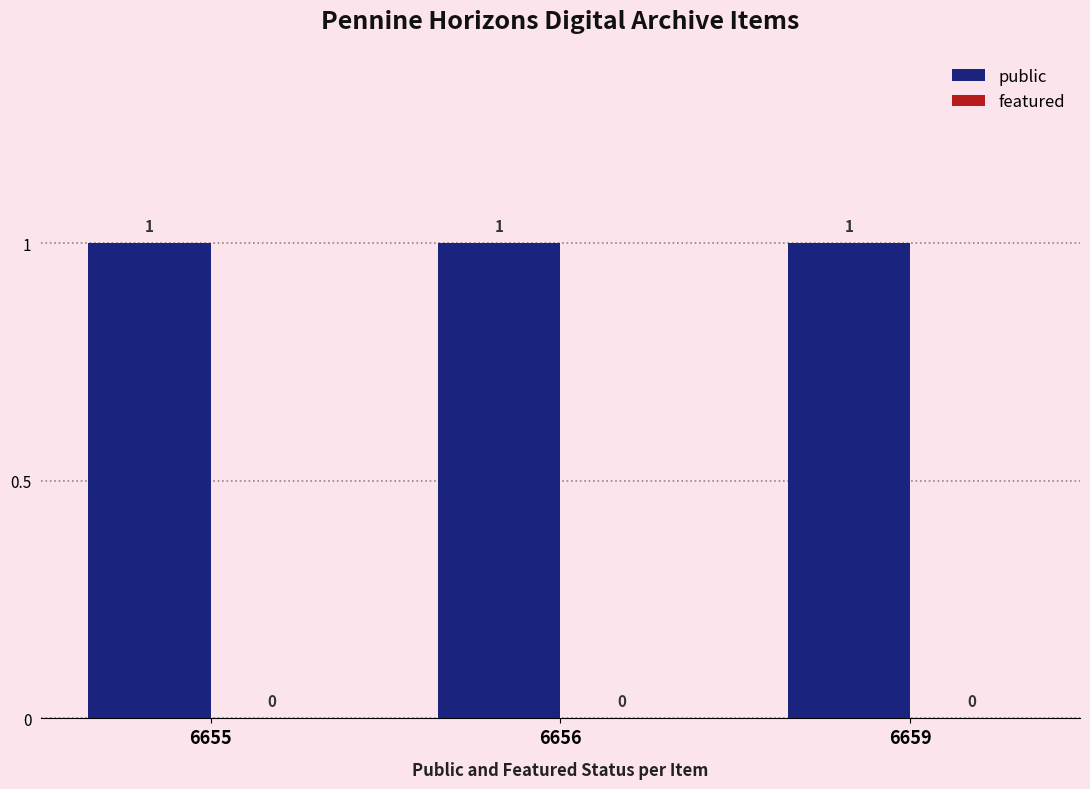

What is the minimum value for public?

1